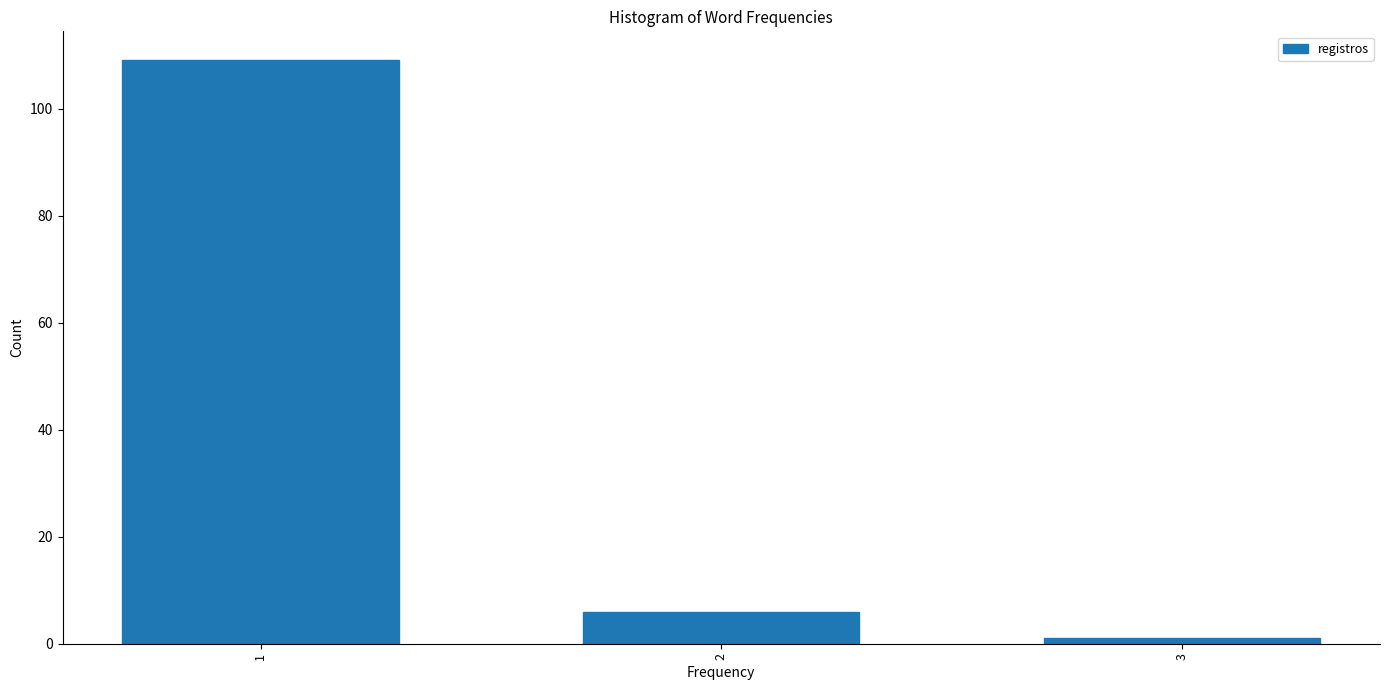

Reading left to right, what are all the values shown in this chart?

1=109	2=6	3=1